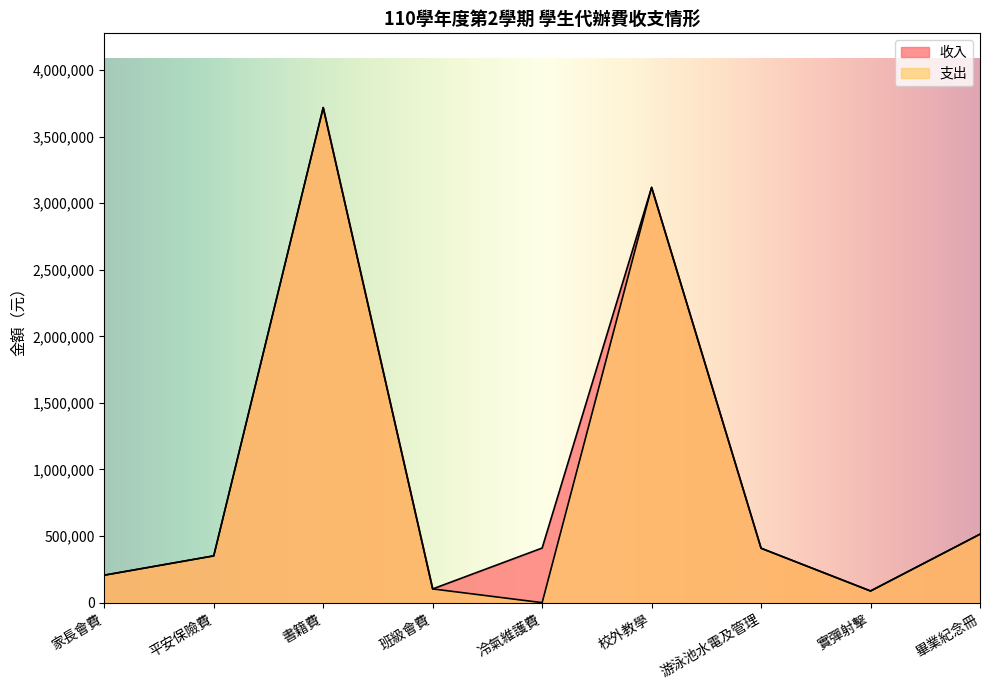

True or false: 支出 and 收入 intersect in this chart.

False